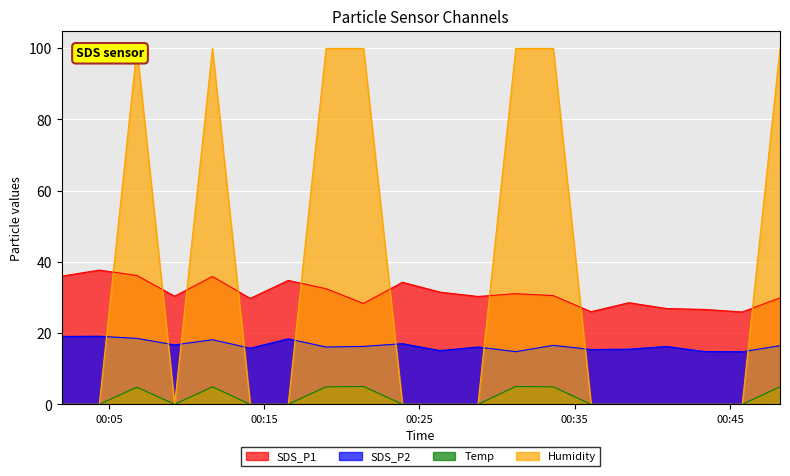

True or false: Humidity and Temp cross at least once.

False